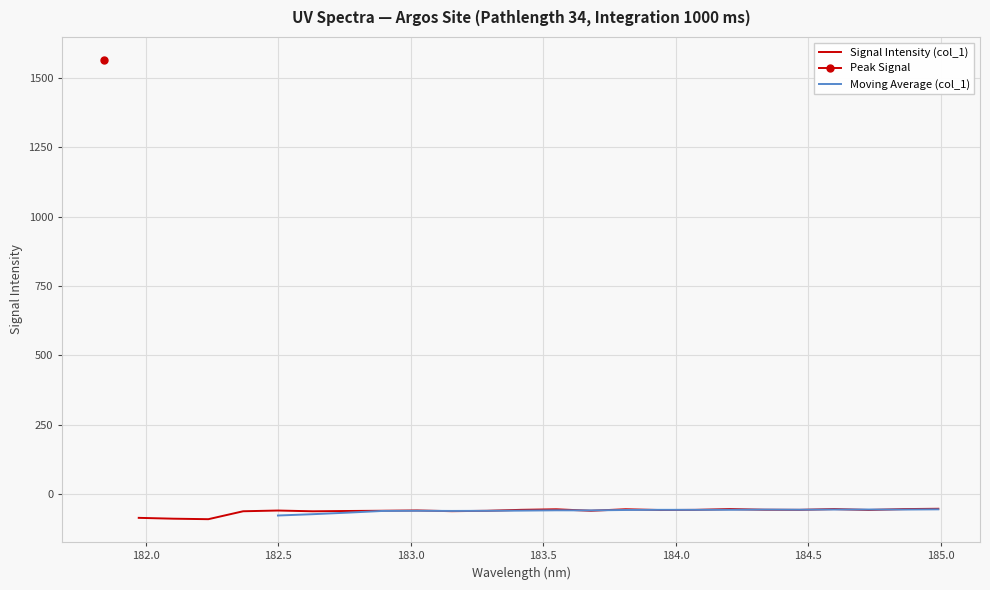

What is the highest value of the Signal Intensity (col_1) series?

-53.0